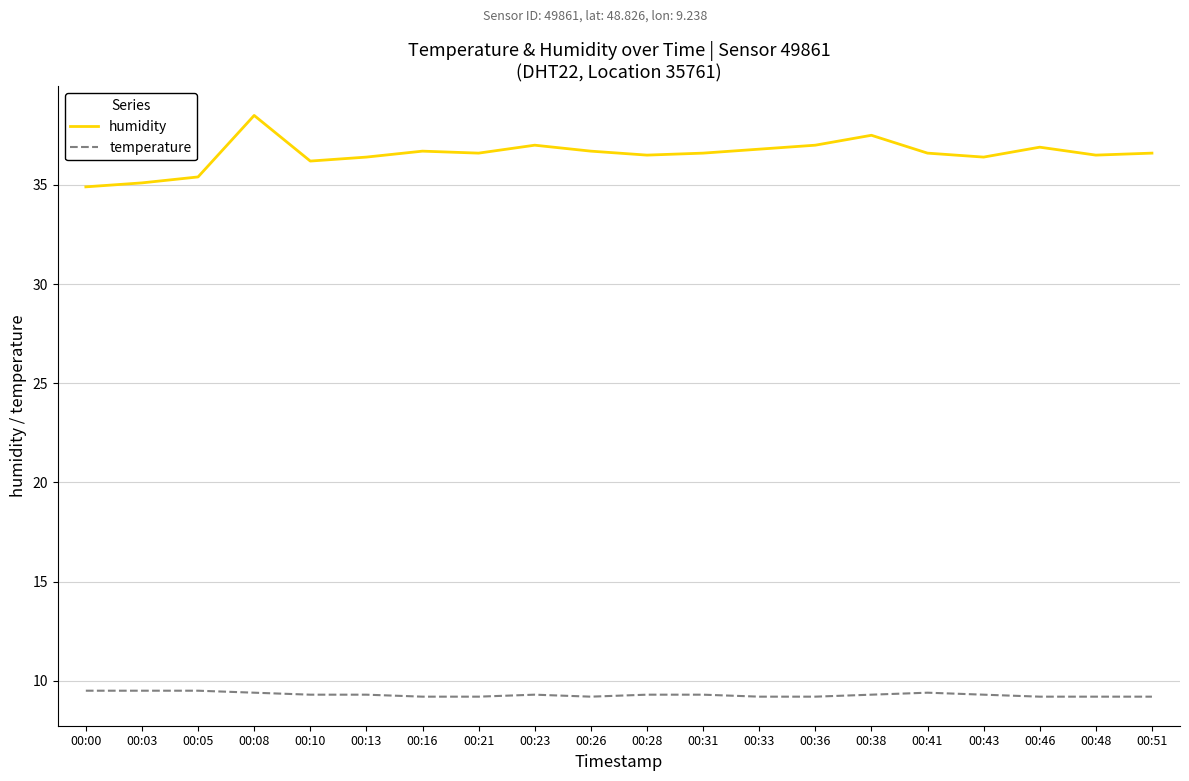

What is the maximum value shown in the chart?

38.5